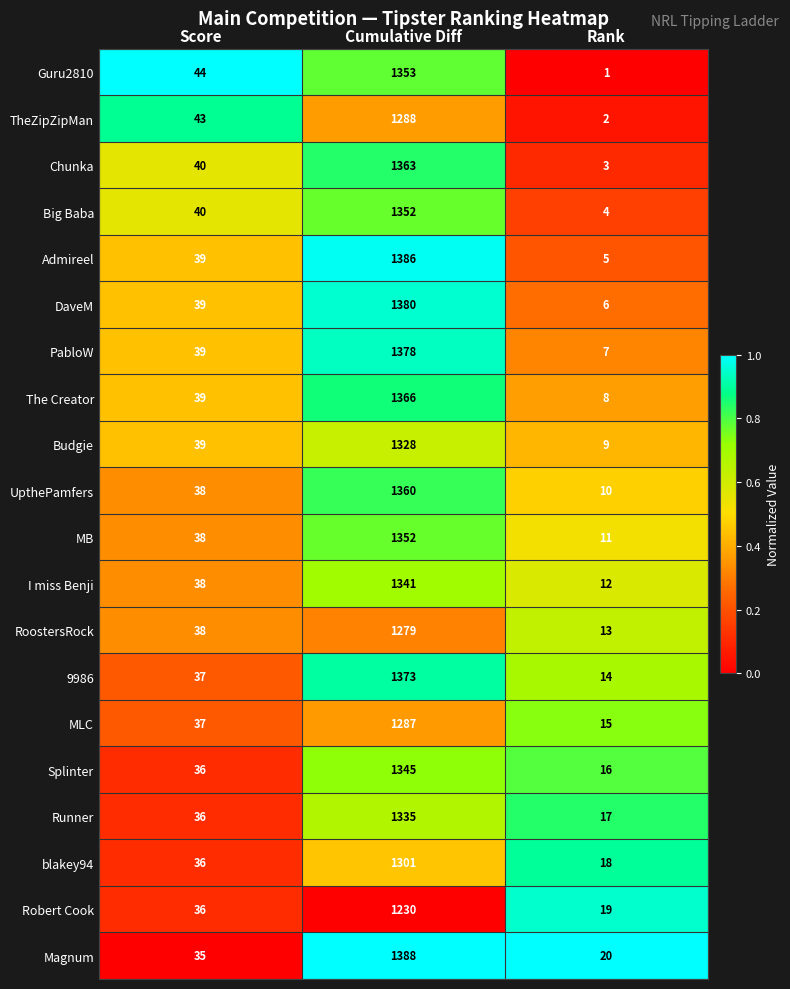

What is the difference between the highest and lowest values at Score?

9